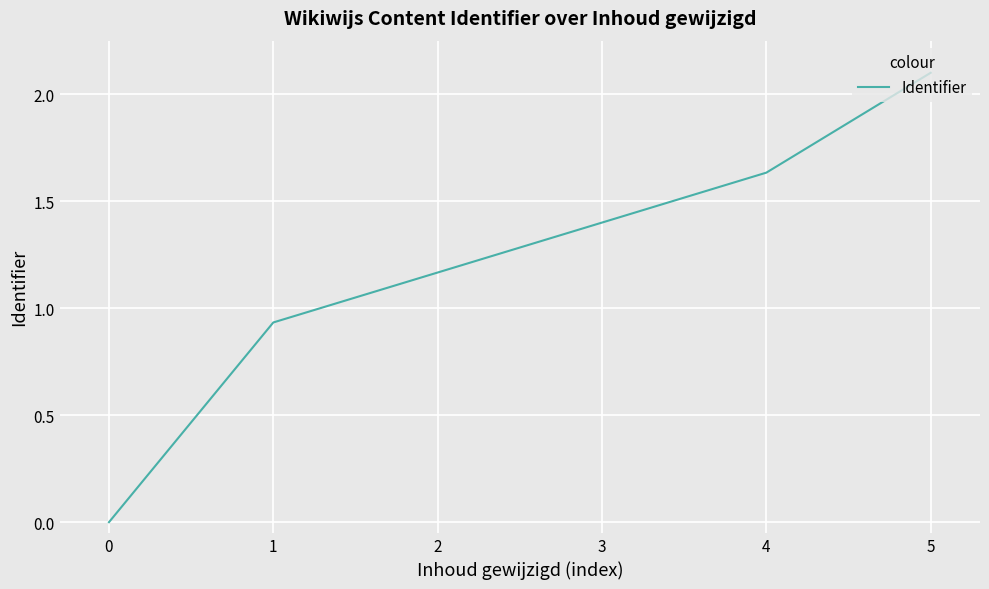

Is this an area chart (filled region under the line)?

No